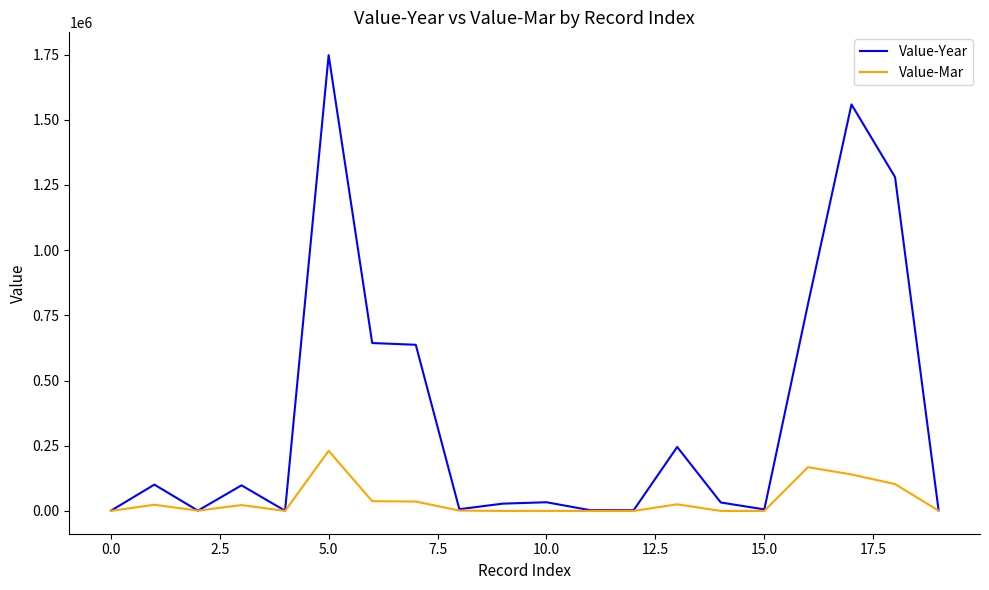

Which series has the largest range (max minus min)?

Value-Year